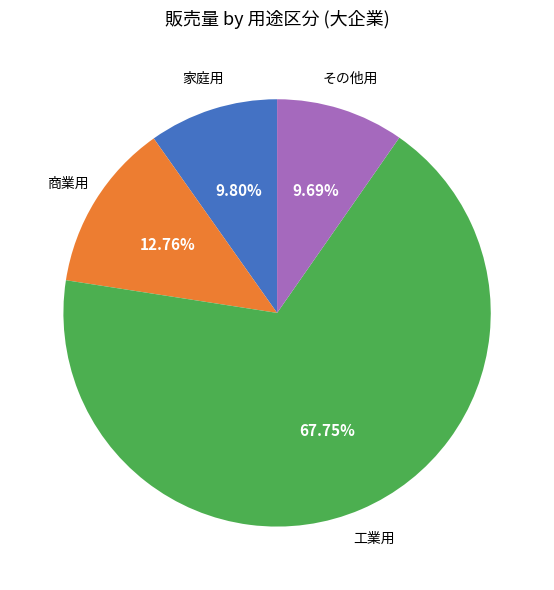

The 工業用 slice represents 68% of the pie. True or false?

True